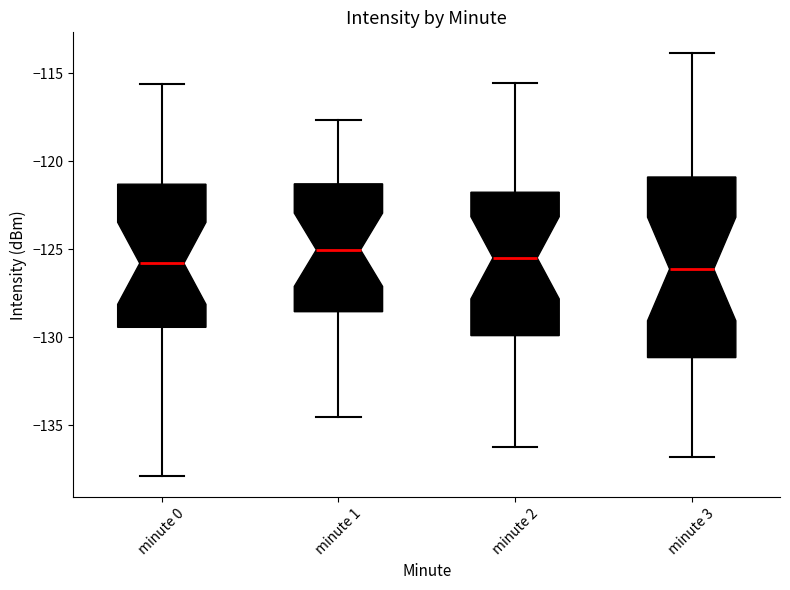

Where does the lower whisker of the box for minute 1 end on the y-axis? The values are not printed on the chart, so give them approximately, as read against the axis.

-134.5